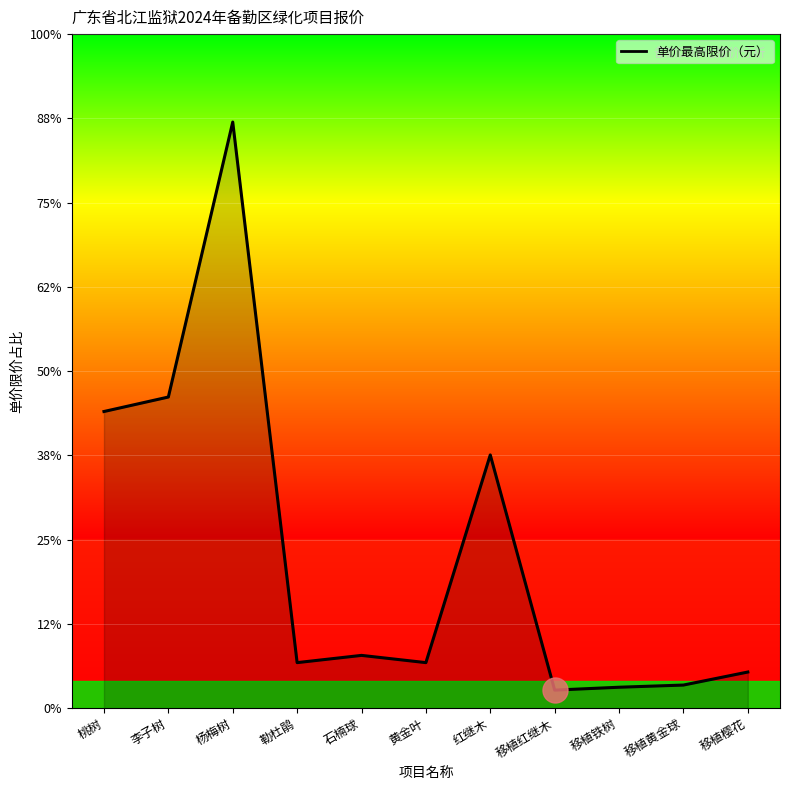

Does the chart display data point markers on the line(s)?

No